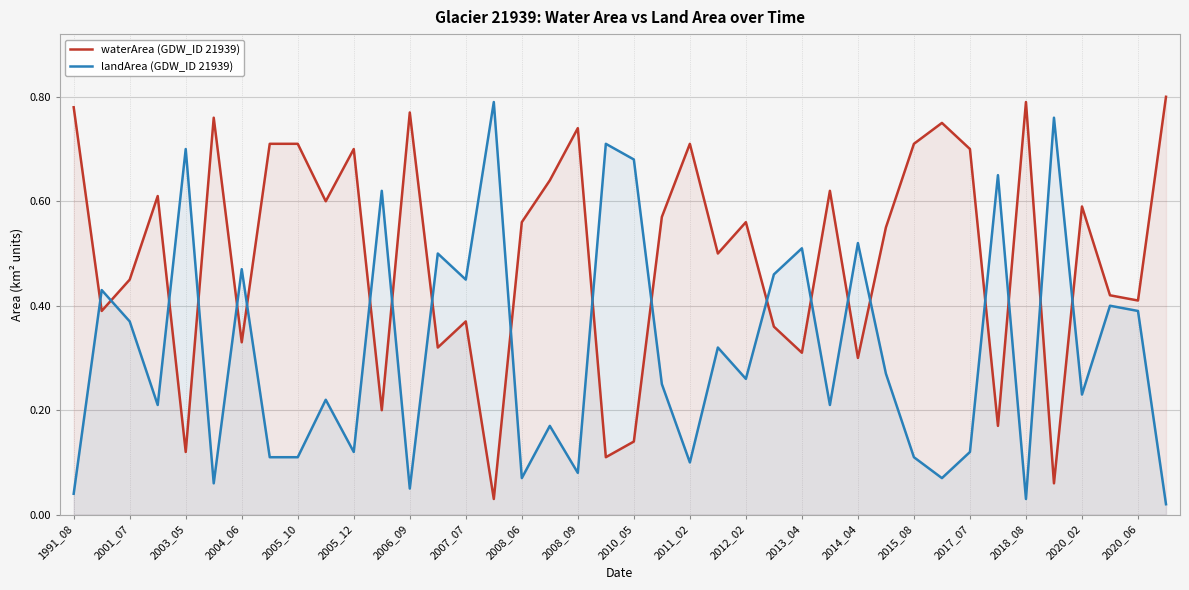

True or false: waterArea (GDW_ID 21939) and landArea (GDW_ID 21939) cross at least once.

True